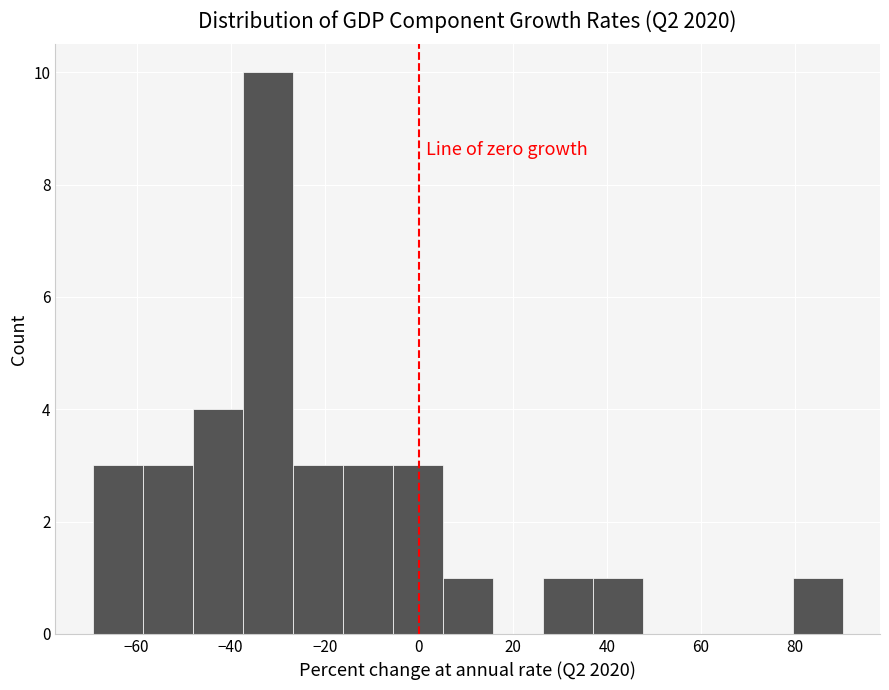

Reading left to right, transcribe this chart: for each bar, give the range it covers on the x-axis and its height. Neither the bar edges nor the heights are printed on the chart, so give them approximately, as read against the axes.

-70 to -58: 3
-58 to -48: 3
-48 to -38: 4
-38 to -26: 10
-26 to -16: 3
-16 to -6: 3
-6 to 6: 3
6 to 16: 1
16 to 26: 0
26 to 36: 1
36 to 48: 1
48 to 58: 0
58 to 68: 0
68 to 80: 0
80 to 90: 1